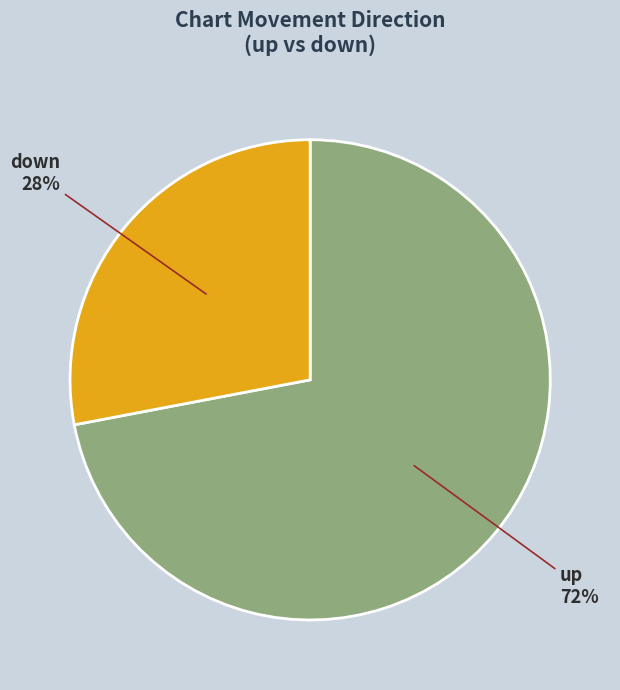

Does up account for over 50% of the chart?

Yes